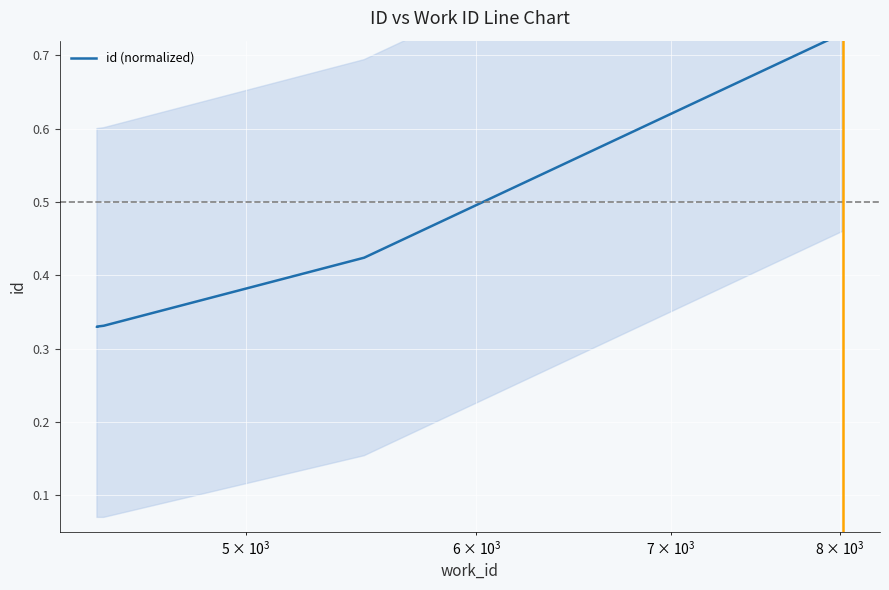

True or false: there are more than 2 points higher than both neighbors.

False